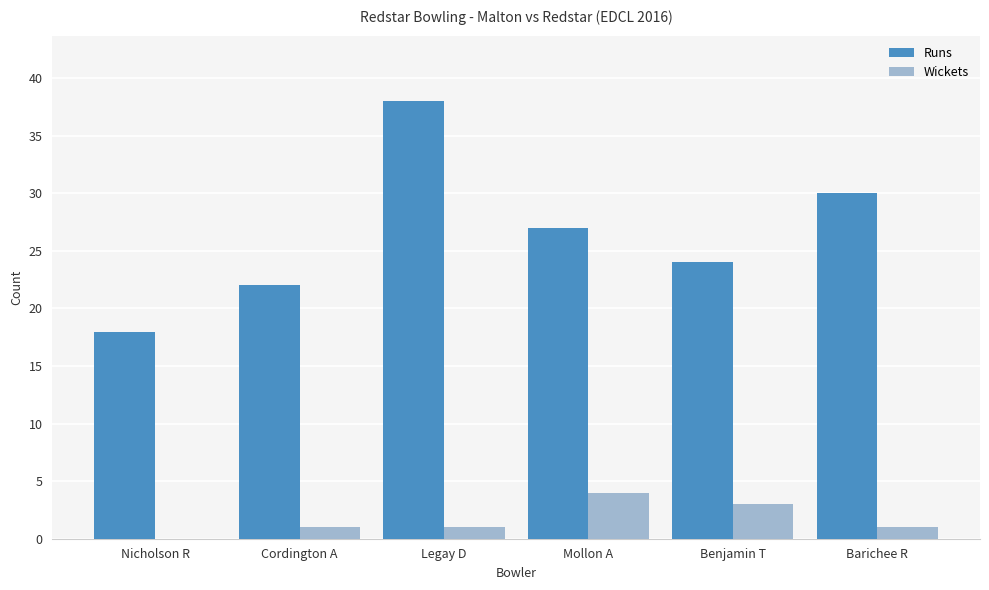

What is the total value across all series at Benjamin T?

27